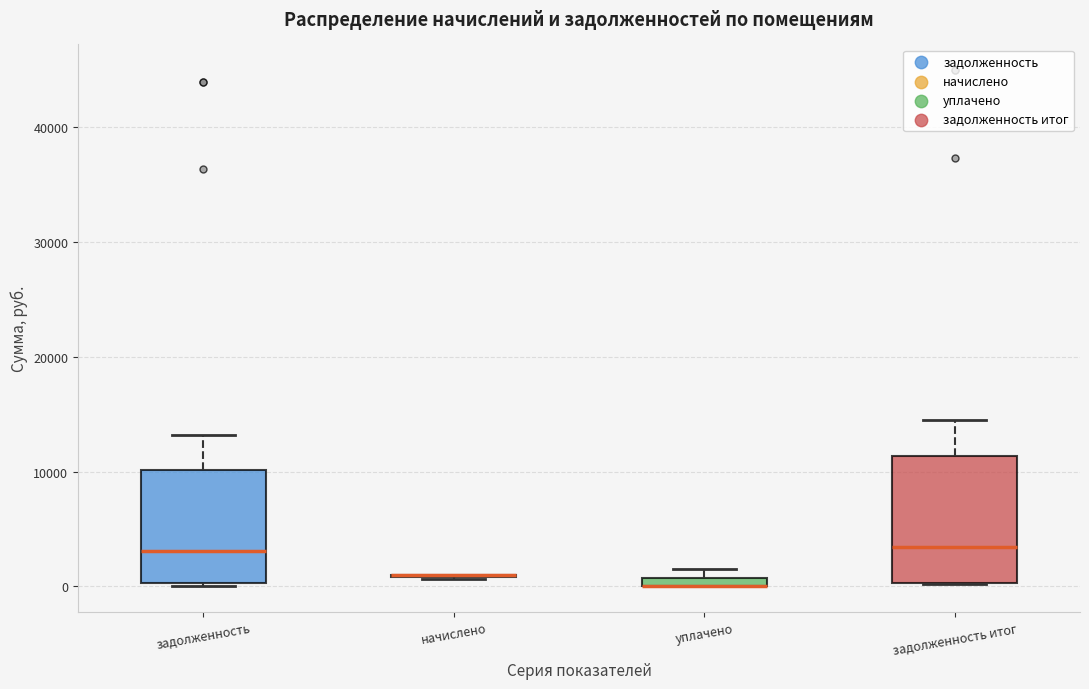

Comparing the boxes themselves (not the whiskers), which one is the tallest?

задолженность итог